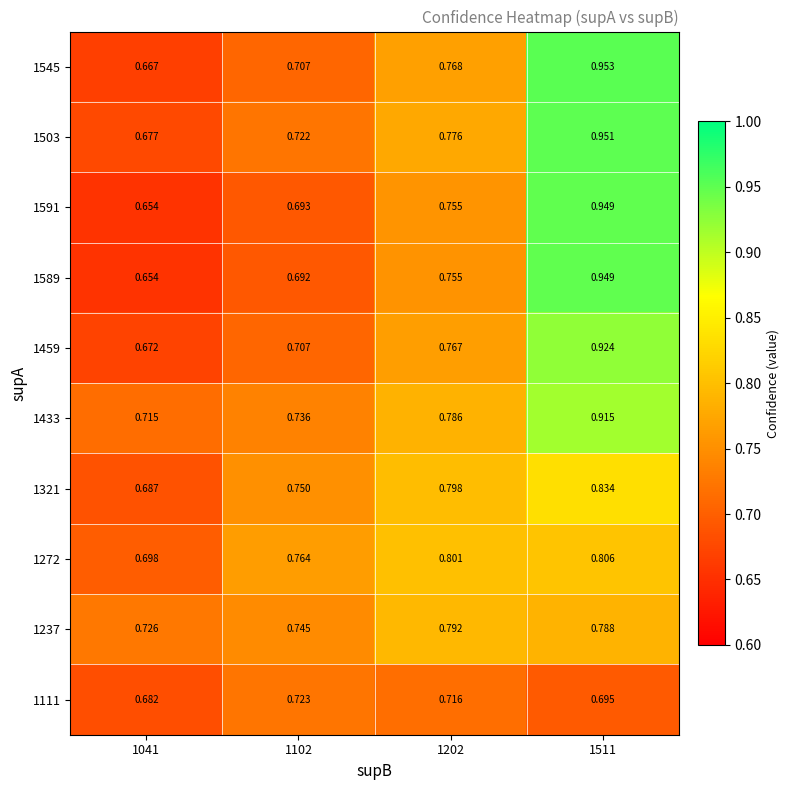

Which series has the largest total across all categories?

1433